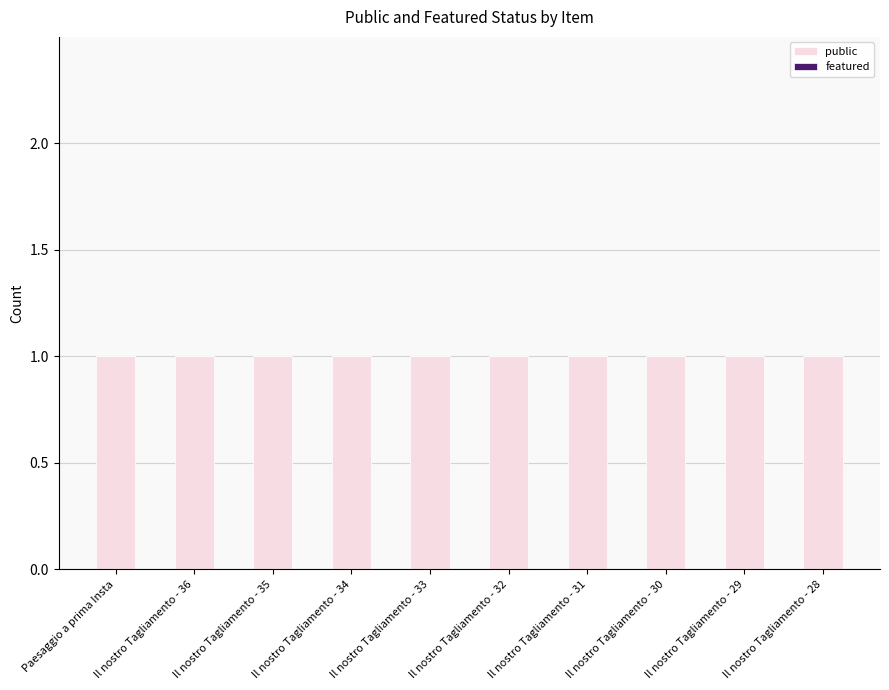

The value of public at Il nostro Tagliamento - 29 is 0. True or false?

False